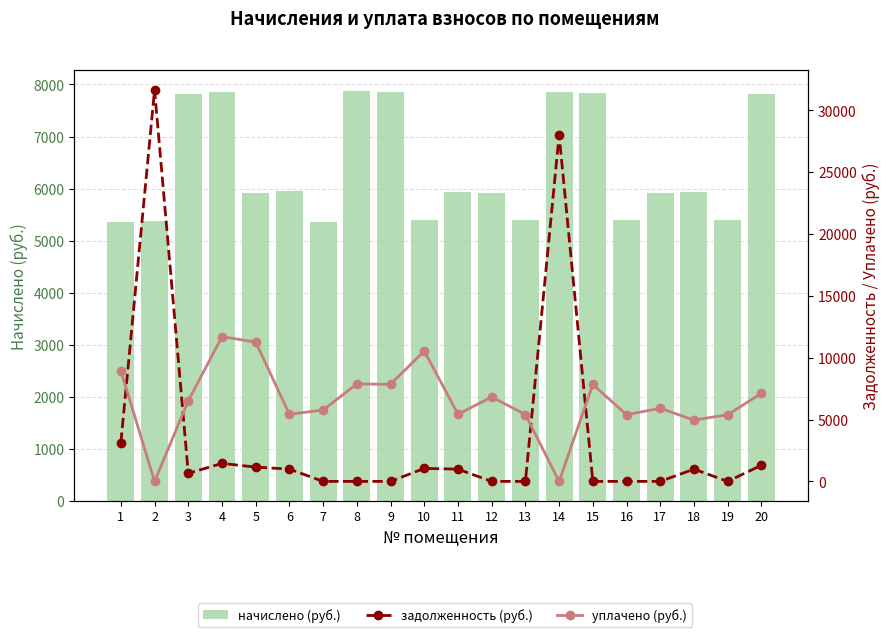

Where does the начислено (руб.) series first go above 5928?

3